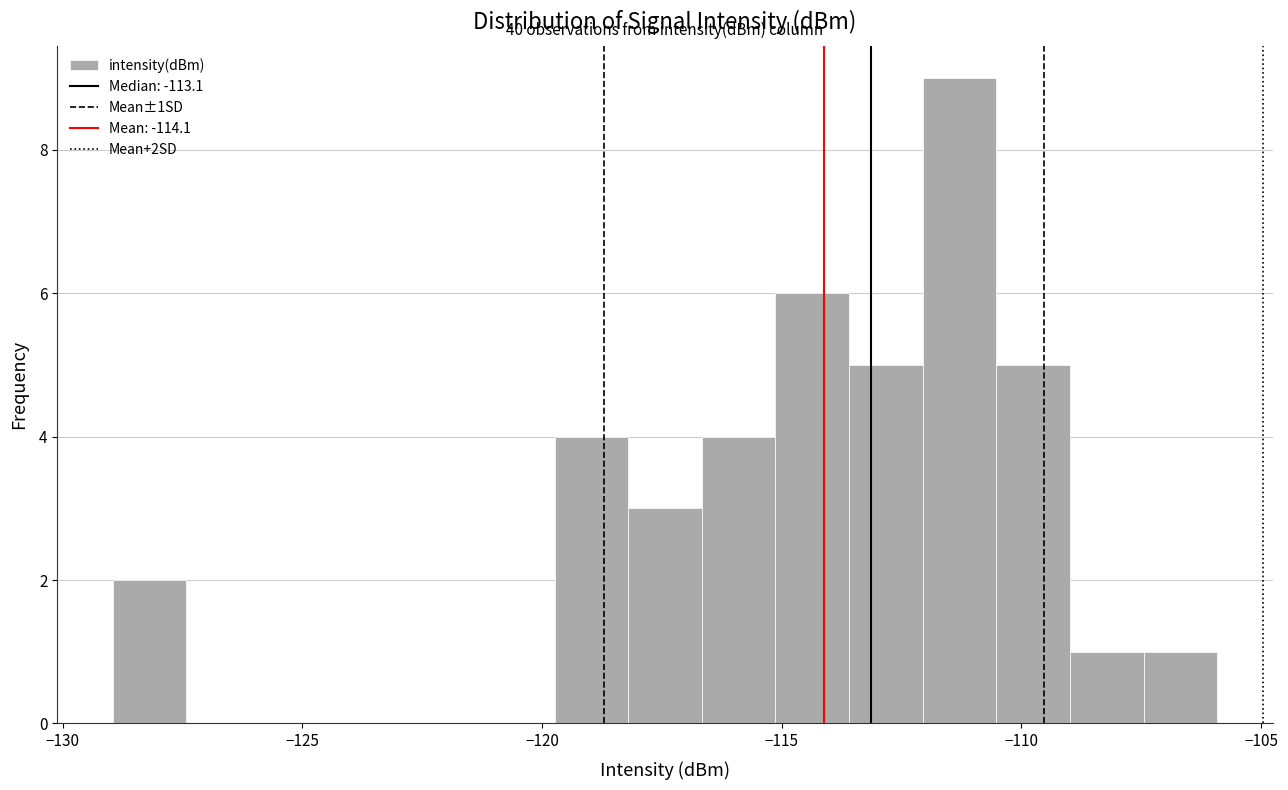

Around what value on the x-axis is the tallest bar? Give the approximate position of its centre, as read against the axis.

-111.5